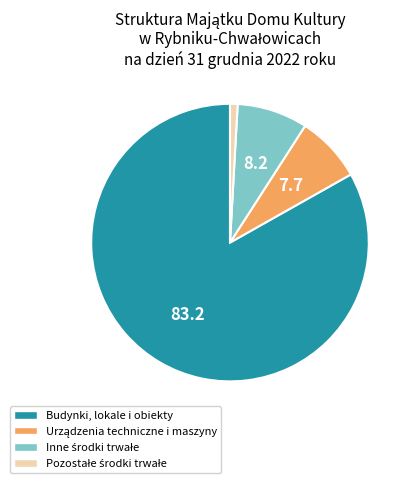

Which category accounts for the majority?

Budynki, lokale i obiekty